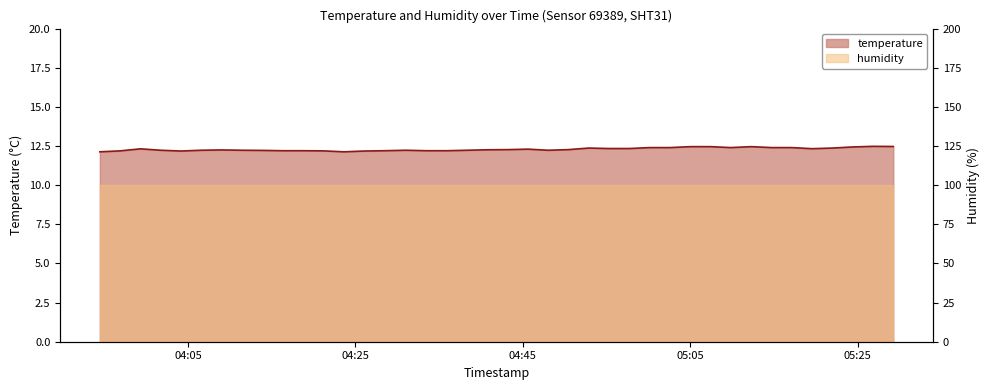

What position from the left is 2023-05-10T03:59:19?

3